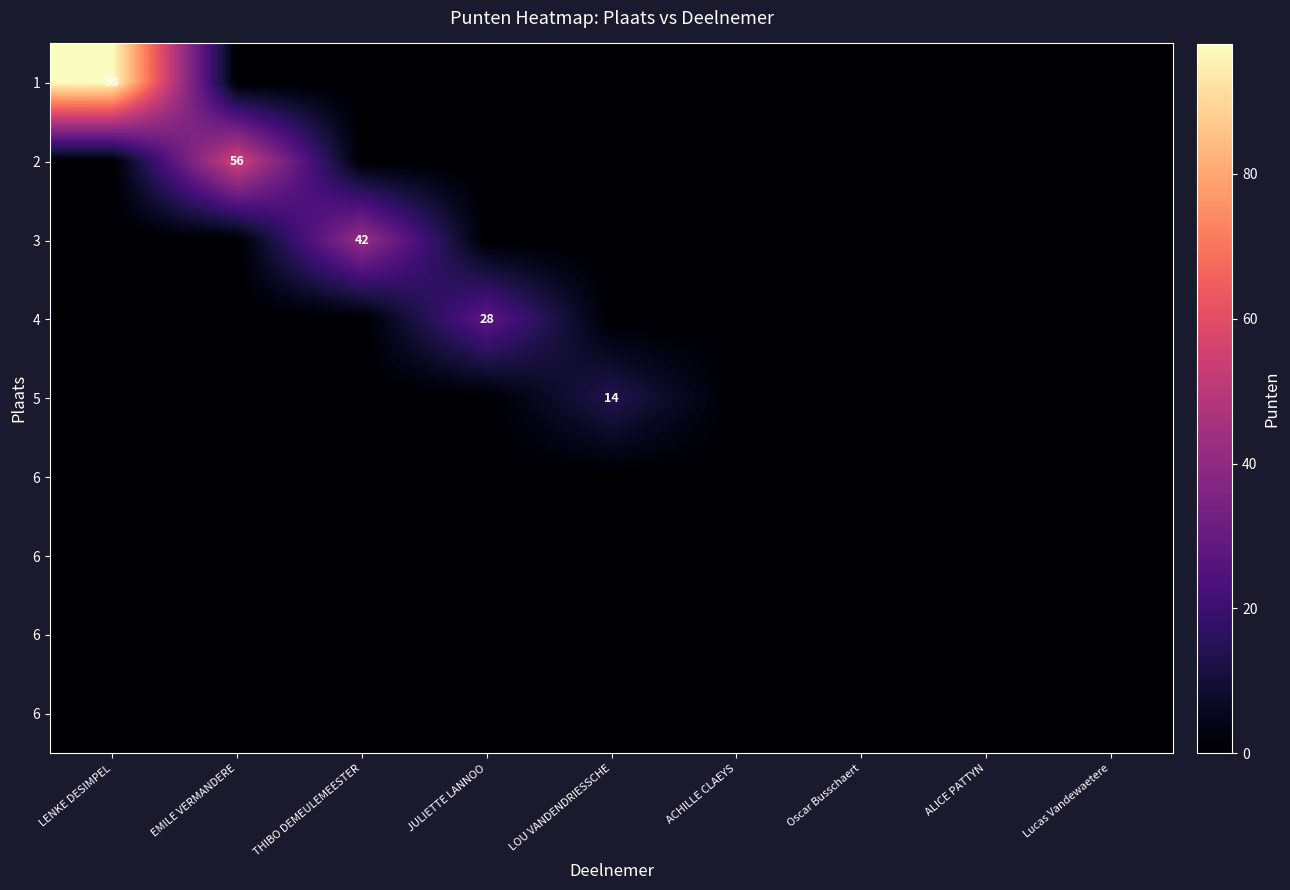

What is the difference between the highest and lowest values at LENKE DESIMPEL?

98